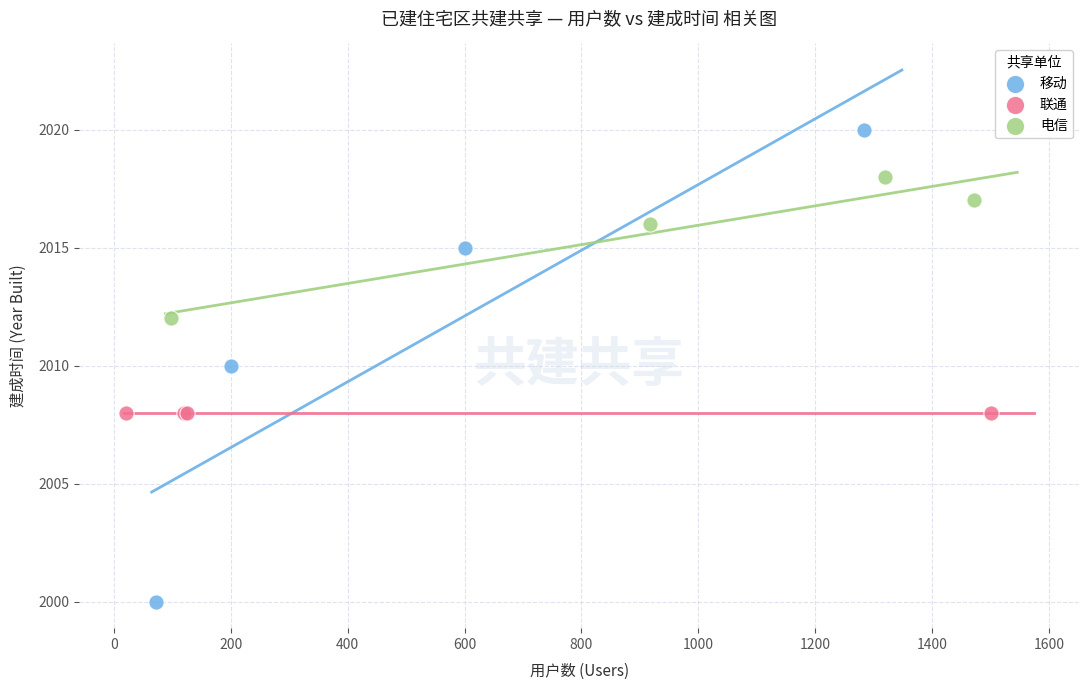

Which series contains the highest Y value?

移动